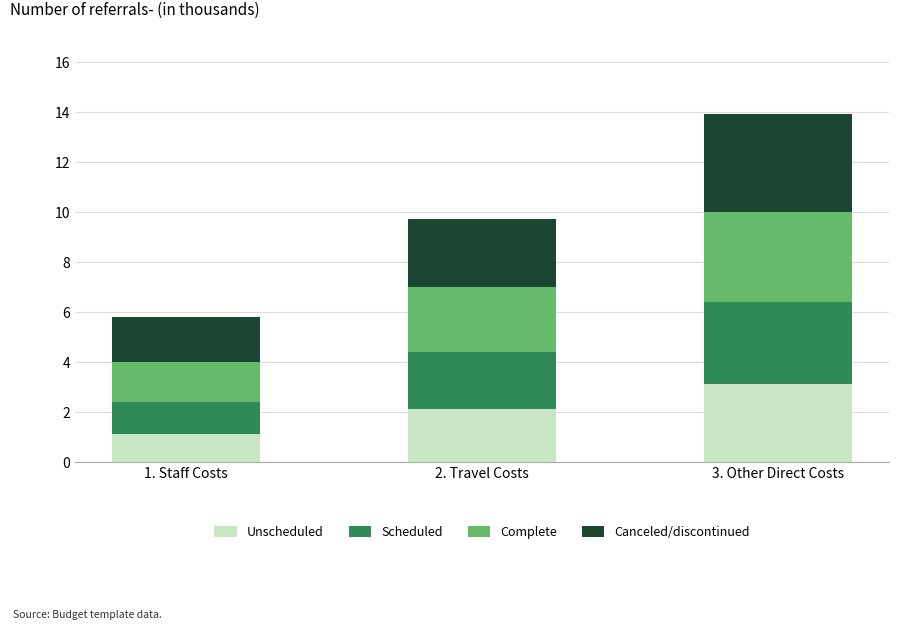

True or false: Unscheduled has a value of 0.5 at 1. Staff Costs.

False